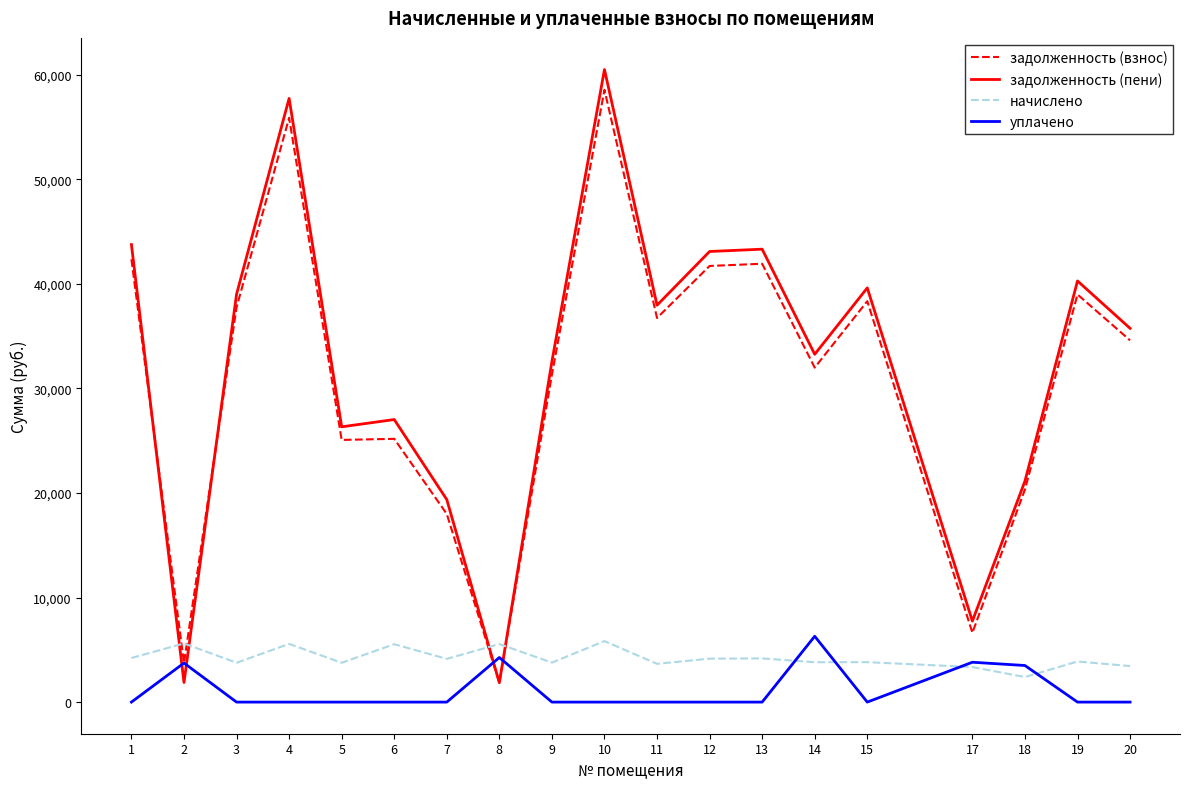

Which series has the largest range (max minus min)?

задолженность (пени)